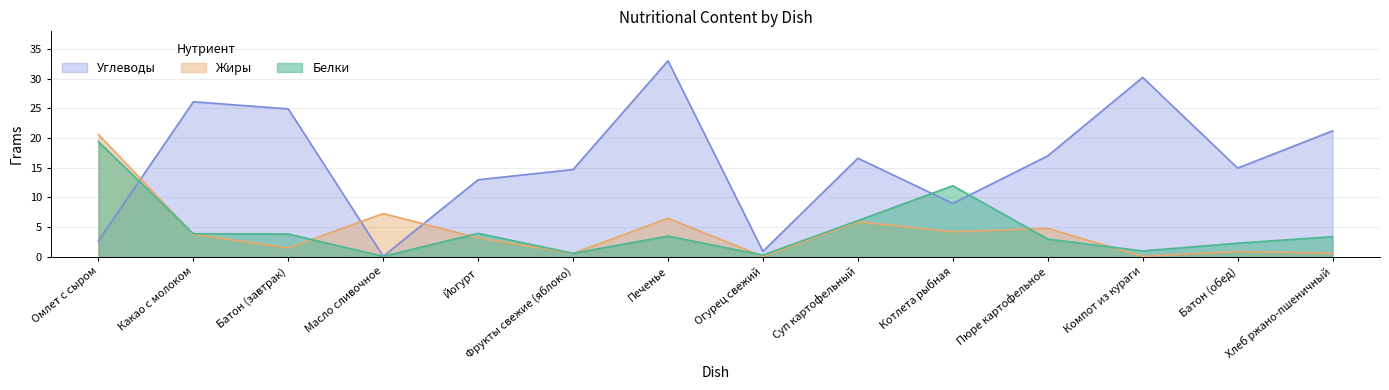

How many times do Углеводы and Белки cross each other?

3